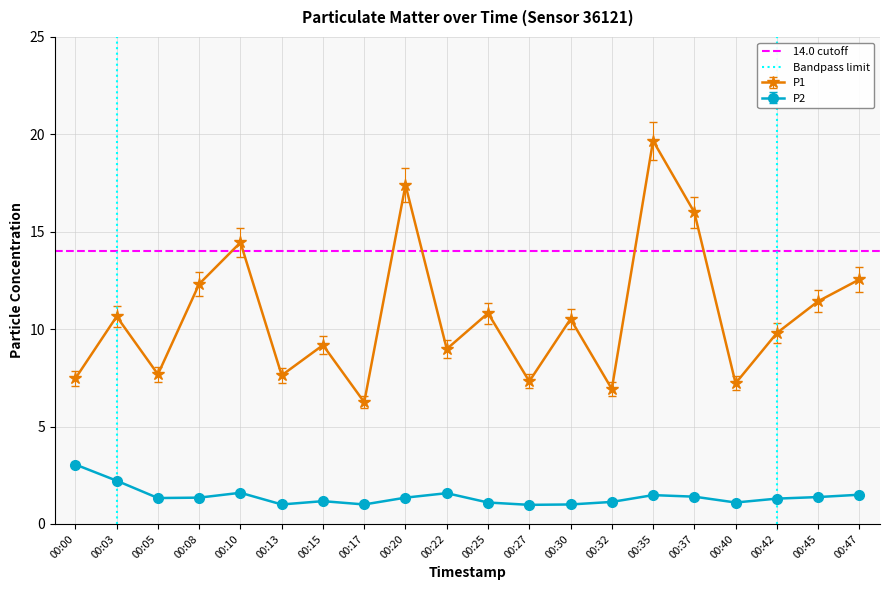

True or false: P1 has more than 2 interior local peaks.

True